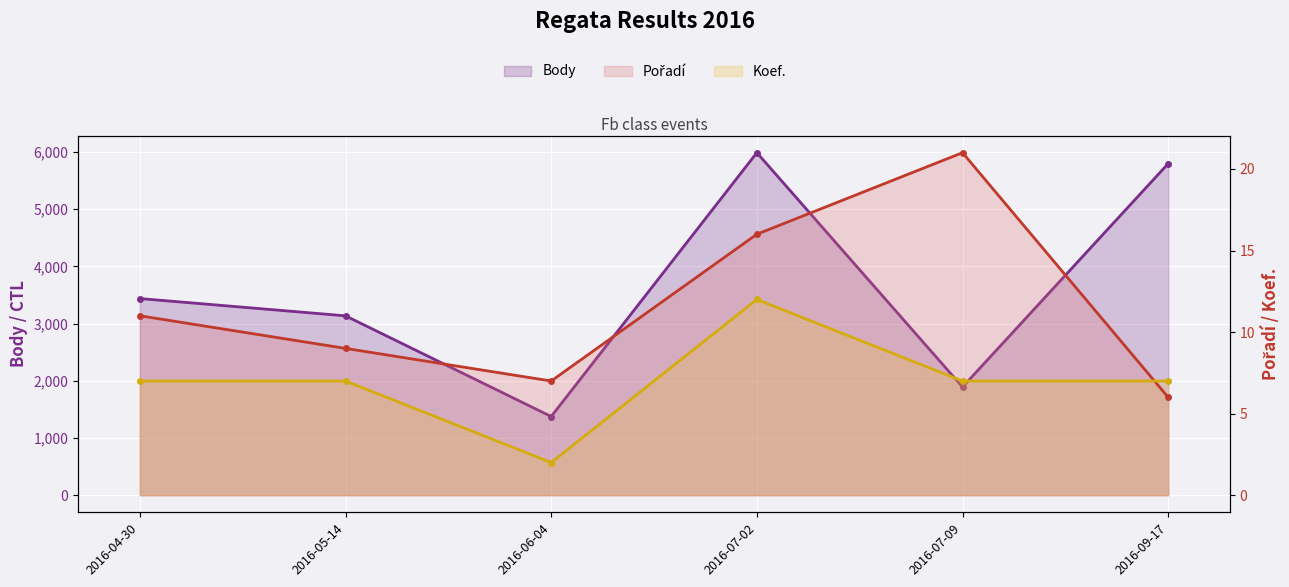

At which category does Body reach its first local valley?

2016-06-04